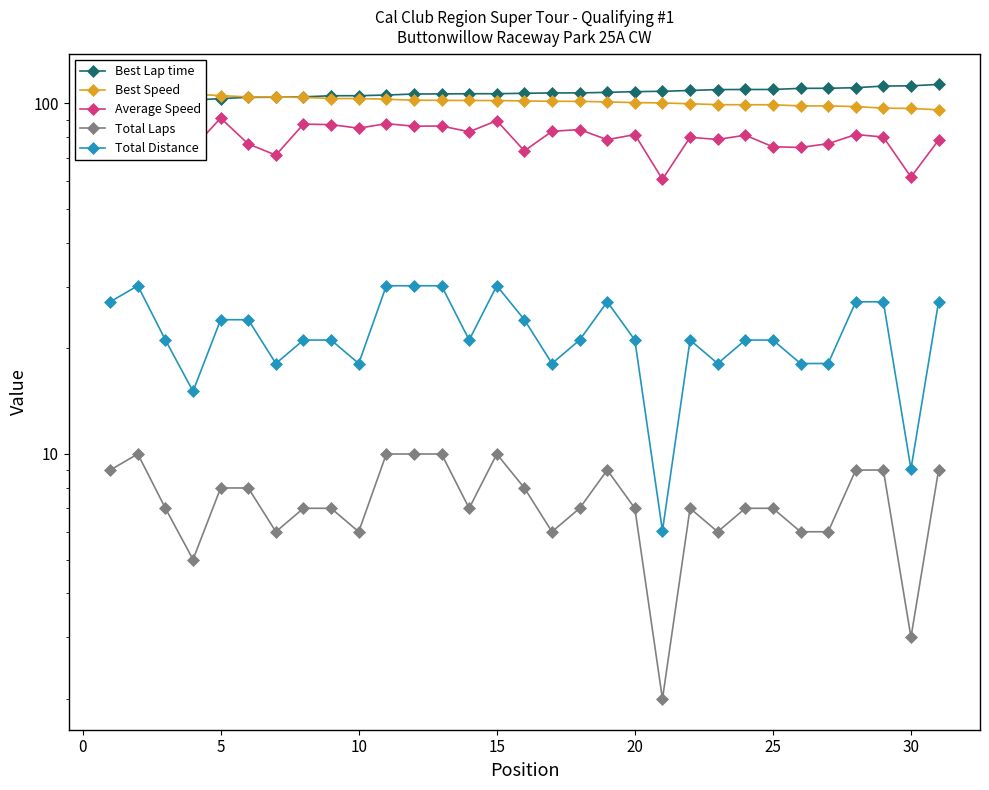

True or false: Total Distance has more than 2 points higher than both neighbors.

True